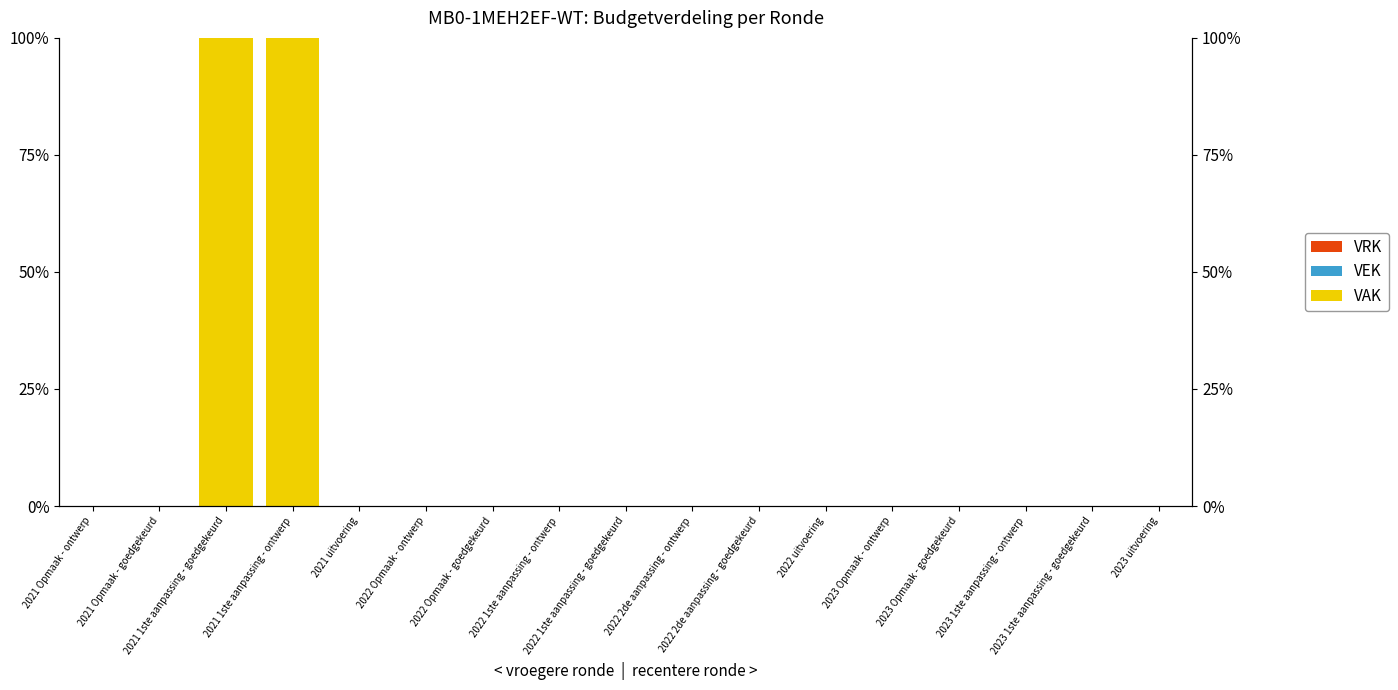

At how many categories does at least one series exceed 39?

2